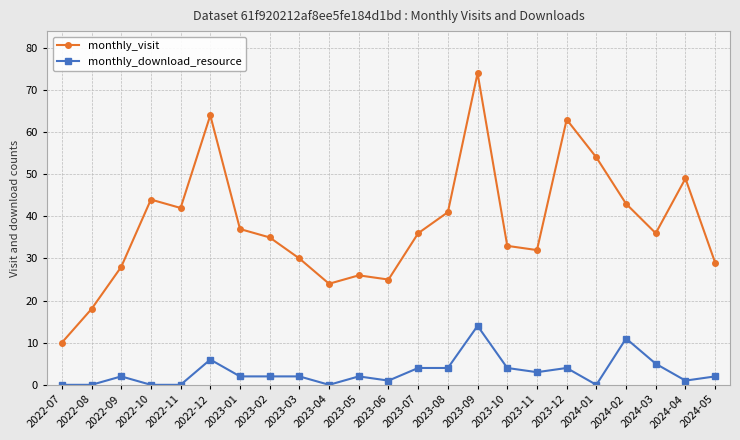

Which category has the highest value in the monthly_visit series?

2023-09